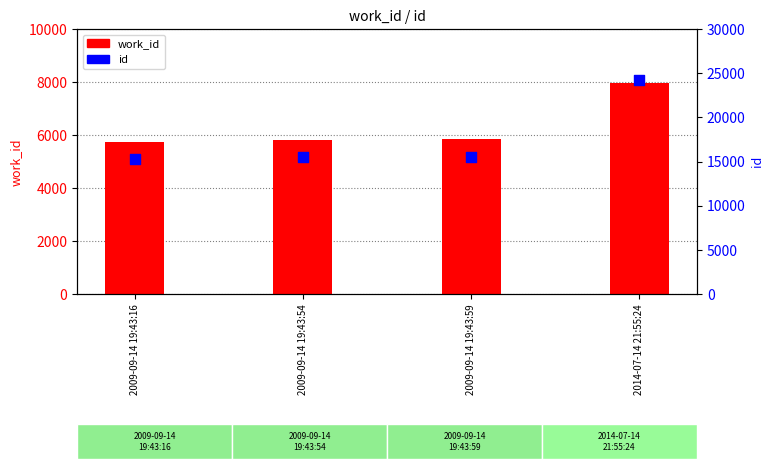

What are all the series names shown in the legend?

work_id, id